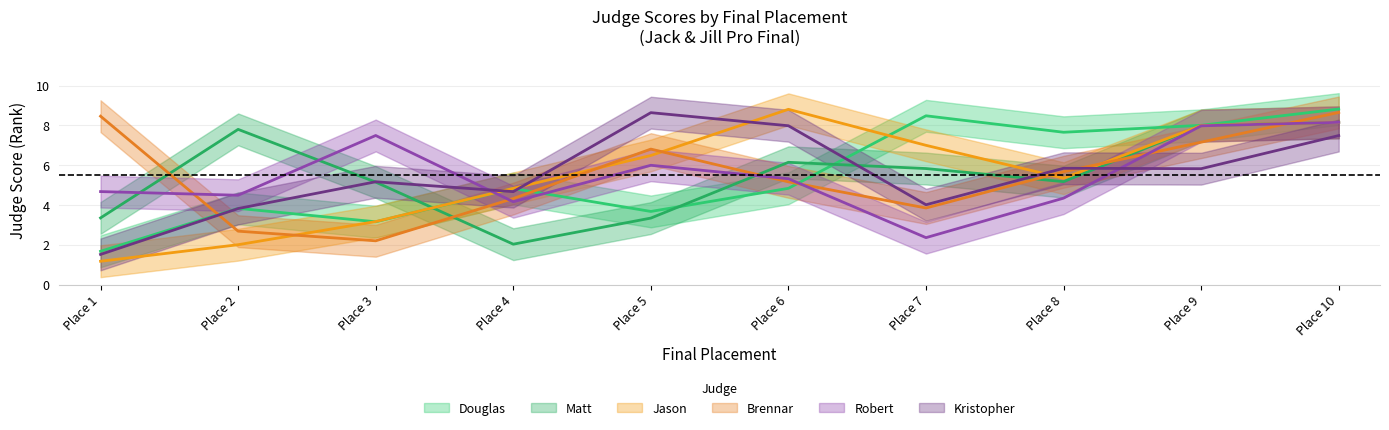

What are all the series names shown in the legend?

Douglas, Matt, Jason, Brennar, Robert, Kristopher